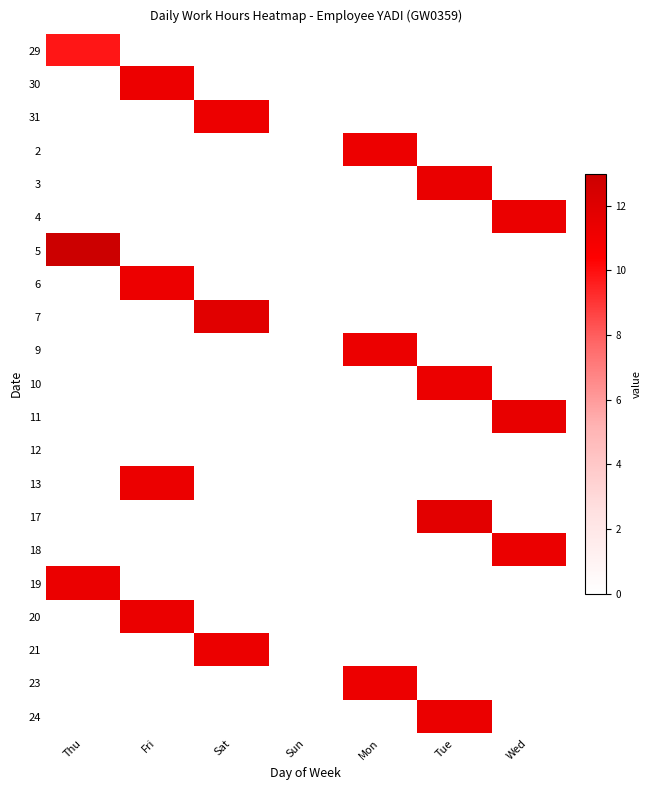

Reading left to right, what are all the values shown in this chart?

29: Thu=9.8	Fri=0.0	Sat=0.0	Sun=0.0	Mon=0.0	Tue=0.0	Wed=0.0
30: Thu=0.0	Fri=11.3	Sat=0.0	Sun=0.0	Mon=0.0	Tue=0.0	Wed=0.0
31: Thu=0.0	Fri=0.0	Sat=11.3	Sun=0.0	Mon=0.0	Tue=0.0	Wed=0.0
2: Thu=0.0	Fri=0.0	Sat=0.0	Sun=0.0	Mon=11.3	Tue=0.0	Wed=0.0
3: Thu=0.0	Fri=0.0	Sat=0.0	Sun=0.0	Mon=0.0	Tue=11.4	Wed=0.0
4: Thu=0.0	Fri=0.0	Sat=0.0	Sun=0.0	Mon=0.0	Tue=0.0	Wed=11.4
5: Thu=13.0	Fri=0.0	Sat=0.0	Sun=0.0	Mon=0.0	Tue=0.0	Wed=0.0
6: Thu=0.0	Fri=11.3	Sat=0.0	Sun=0.0	Mon=0.0	Tue=0.0	Wed=0.0
7: Thu=0.0	Fri=0.0	Sat=11.9	Sun=0.0	Mon=0.0	Tue=0.0	Wed=0.0
9: Thu=0.0	Fri=0.0	Sat=0.0	Sun=0.0	Mon=11.3	Tue=0.0	Wed=0.0
10: Thu=0.0	Fri=0.0	Sat=0.0	Sun=0.0	Mon=0.0	Tue=11.3	Wed=0.0
11: Thu=0.0	Fri=0.0	Sat=0.0	Sun=0.0	Mon=0.0	Tue=0.0	Wed=11.5
12: Thu=0.0	Fri=0.0	Sat=0.0	Sun=0.0	Mon=0.0	Tue=0.0	Wed=0.0
13: Thu=0.0	Fri=11.3	Sat=0.0	Sun=0.0	Mon=0.0	Tue=0.0	Wed=0.0
17: Thu=0.0	Fri=0.0	Sat=0.0	Sun=0.0	Mon=0.0	Tue=11.8	Wed=0.0
18: Thu=0.0	Fri=0.0	Sat=0.0	Sun=0.0	Mon=0.0	Tue=0.0	Wed=11.4
19: Thu=11.4	Fri=0.0	Sat=0.0	Sun=0.0	Mon=0.0	Tue=0.0	Wed=0.0
20: Thu=0.0	Fri=11.4	Sat=0.0	Sun=0.0	Mon=0.0	Tue=0.0	Wed=0.0
21: Thu=0.0	Fri=0.0	Sat=11.3	Sun=0.0	Mon=0.0	Tue=0.0	Wed=0.0
23: Thu=0.0	Fri=0.0	Sat=0.0	Sun=0.0	Mon=11.3	Tue=0.0	Wed=0.0
24: Thu=0.0	Fri=0.0	Sat=0.0	Sun=0.0	Mon=0.0	Tue=11.4	Wed=0.0